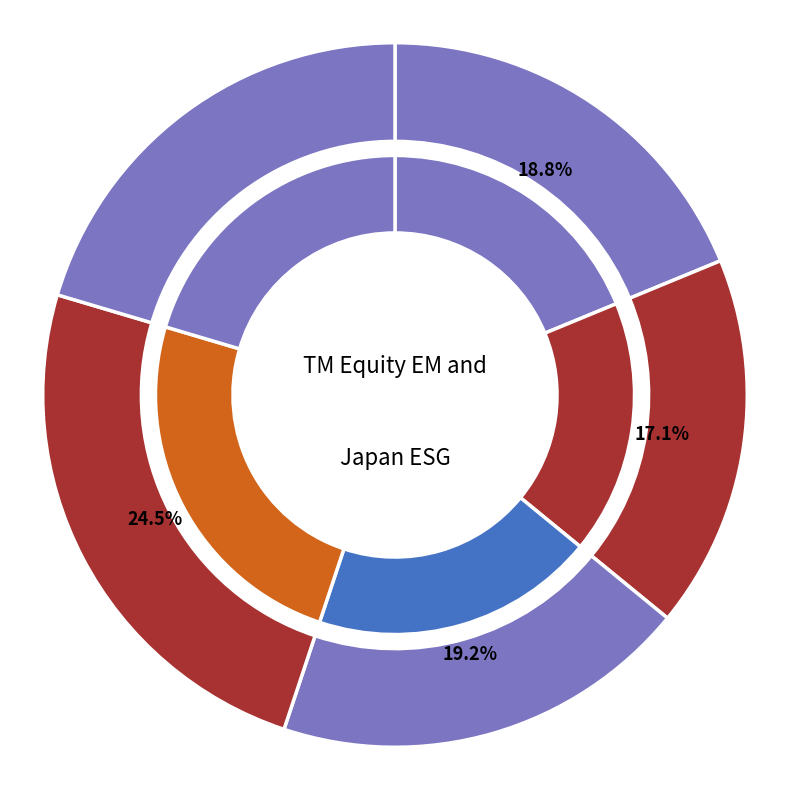

To the nearest percent, what percentage of the pie is 2022-10-31?

19%